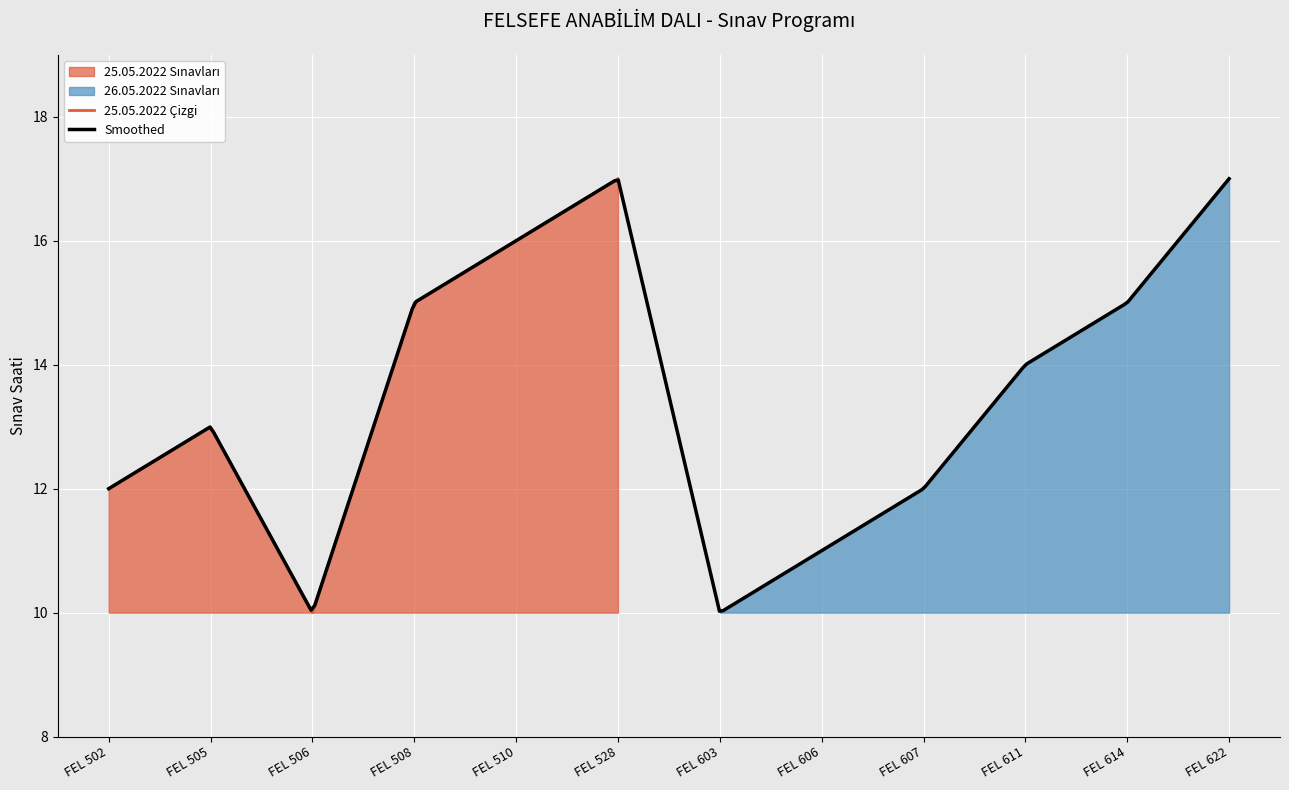

What is the change in value from FEL 510 to FEL 528?

+1